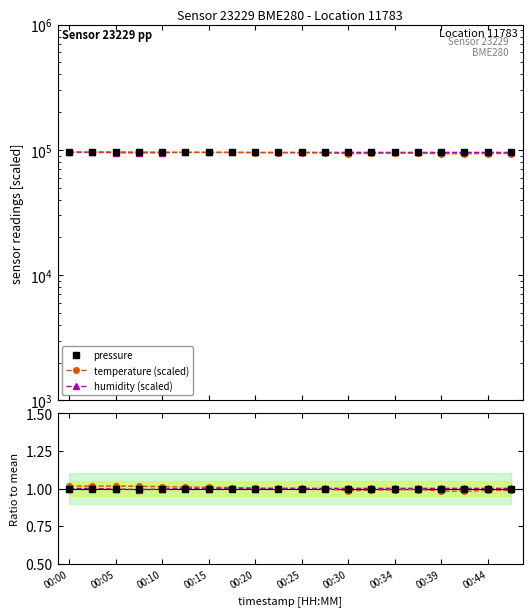

At which category does humidity (scaled) reach its first local valley?

00:15